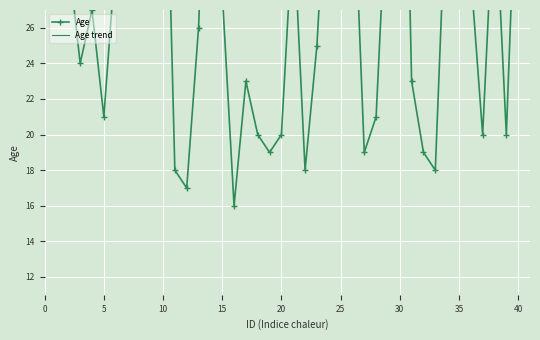

How many distinct data groups are displayed?

2